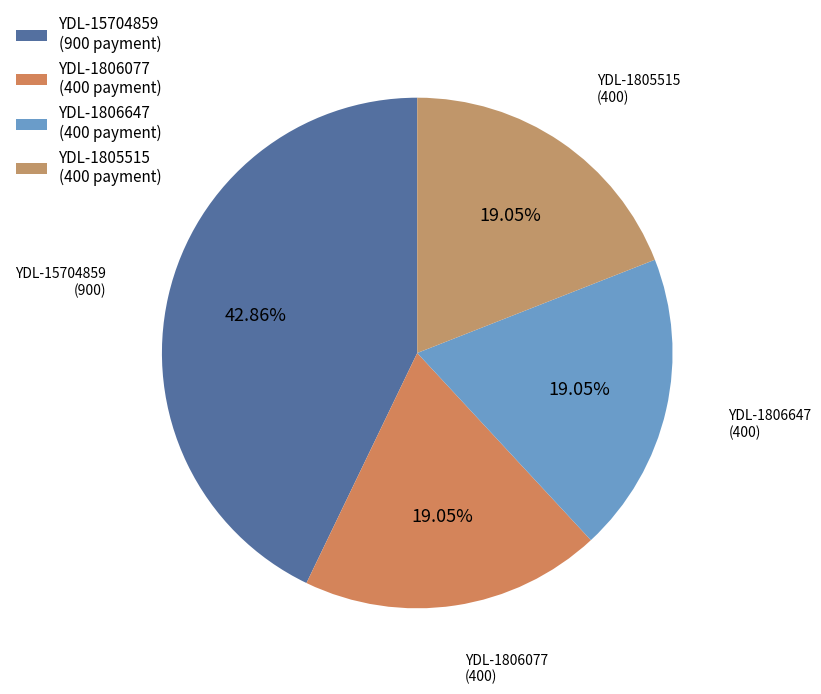

Does any single category account for the majority?

No